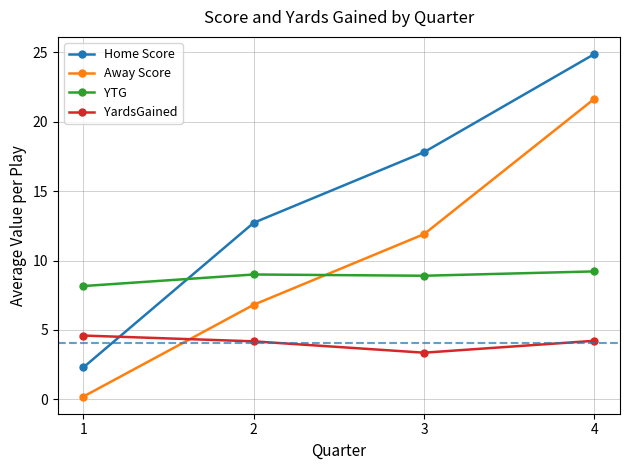

Rank the categories by Away Score value from highest to lowest.

4, 3, 2, 1